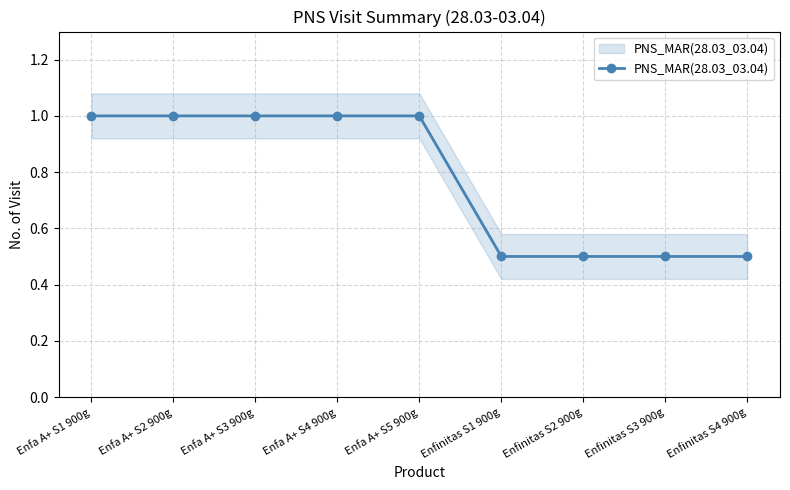

What is the ratio of the value at Enfa A+ S4 900g to the value at Enfa A+ S2 900g?

1.0